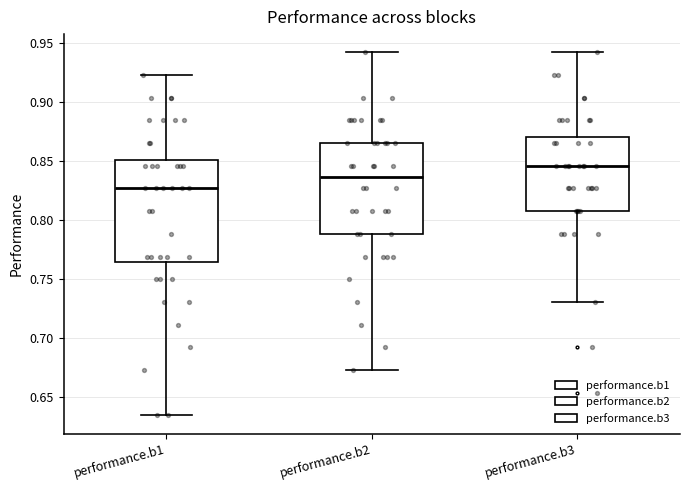

Which box is the tallest, from its lower edge to its upper edge?

performance.b1